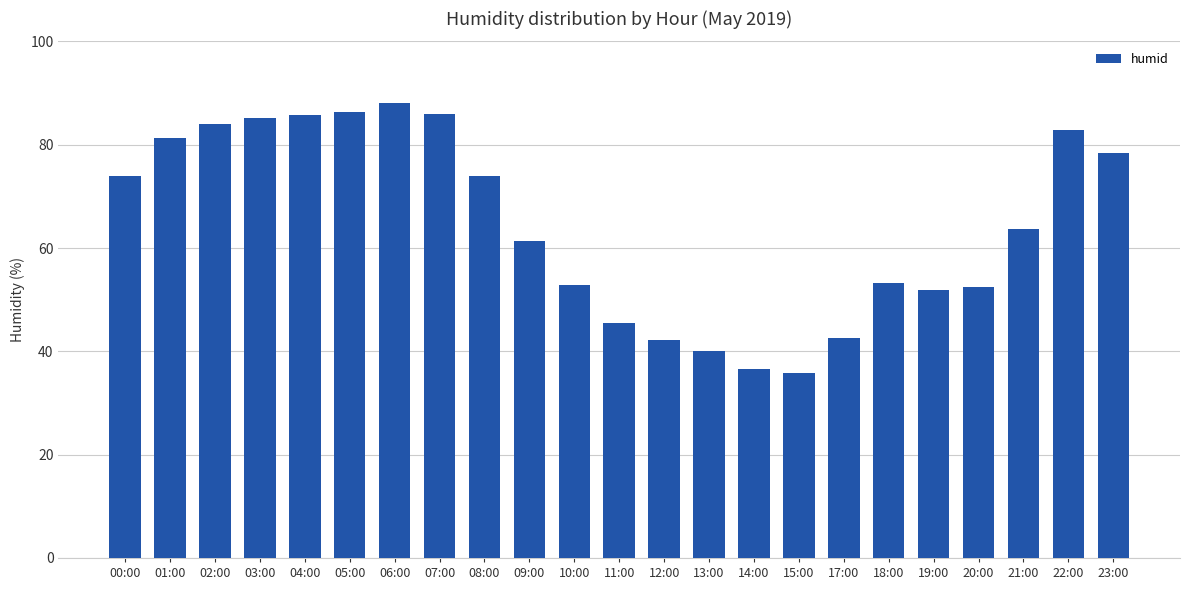

Does the chart contain any negative values?

No